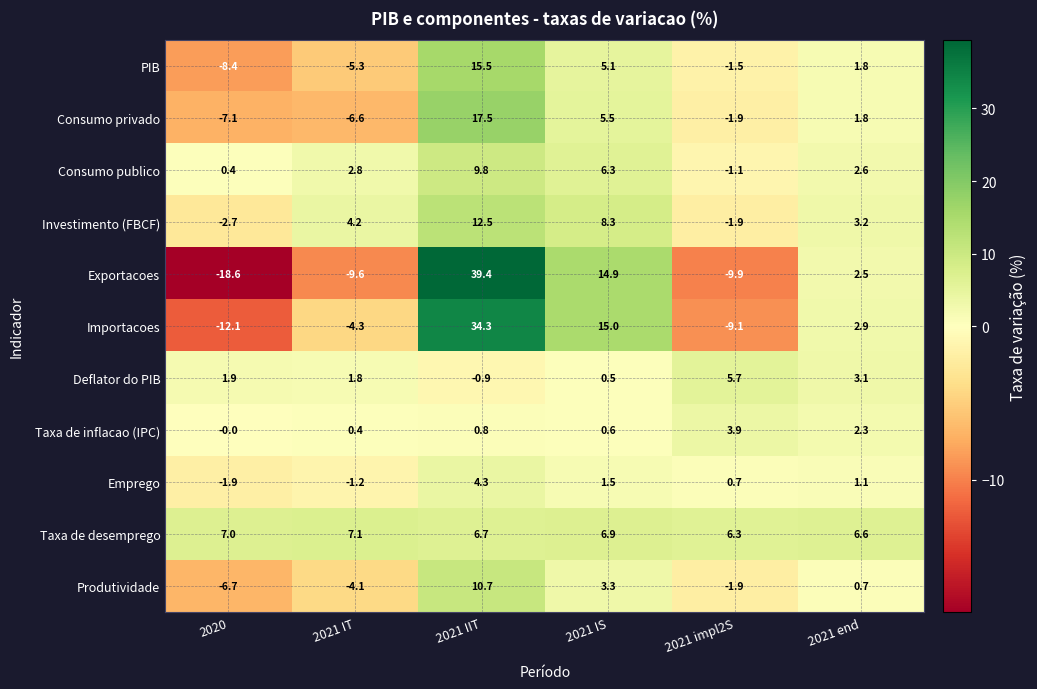

Between 2021 IT and 2021 impl2S, which series saw the biggest shift?

Investimento (FBCF)